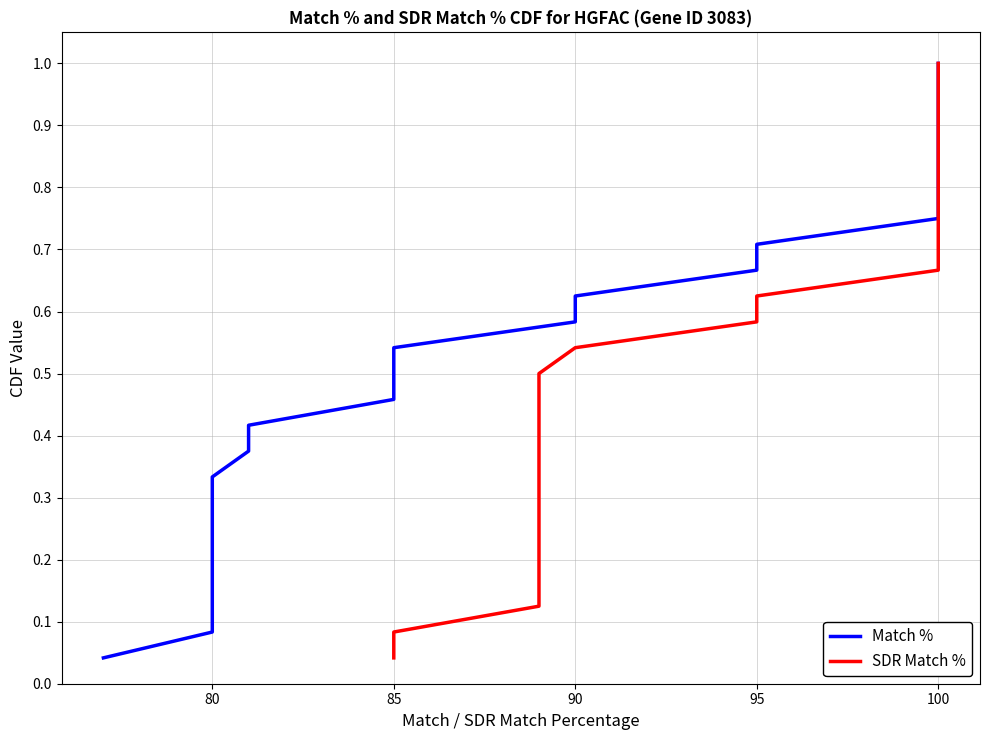

What is the difference between the maximum and minimum values in the SDR Match % series?

1.0